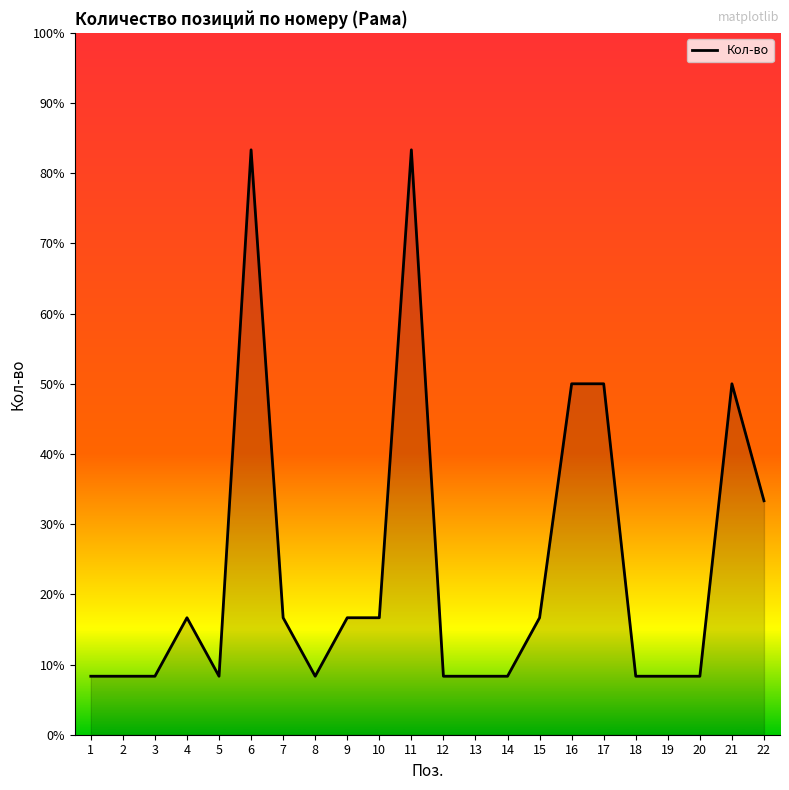

Does the chart display data point markers on the line(s)?

No